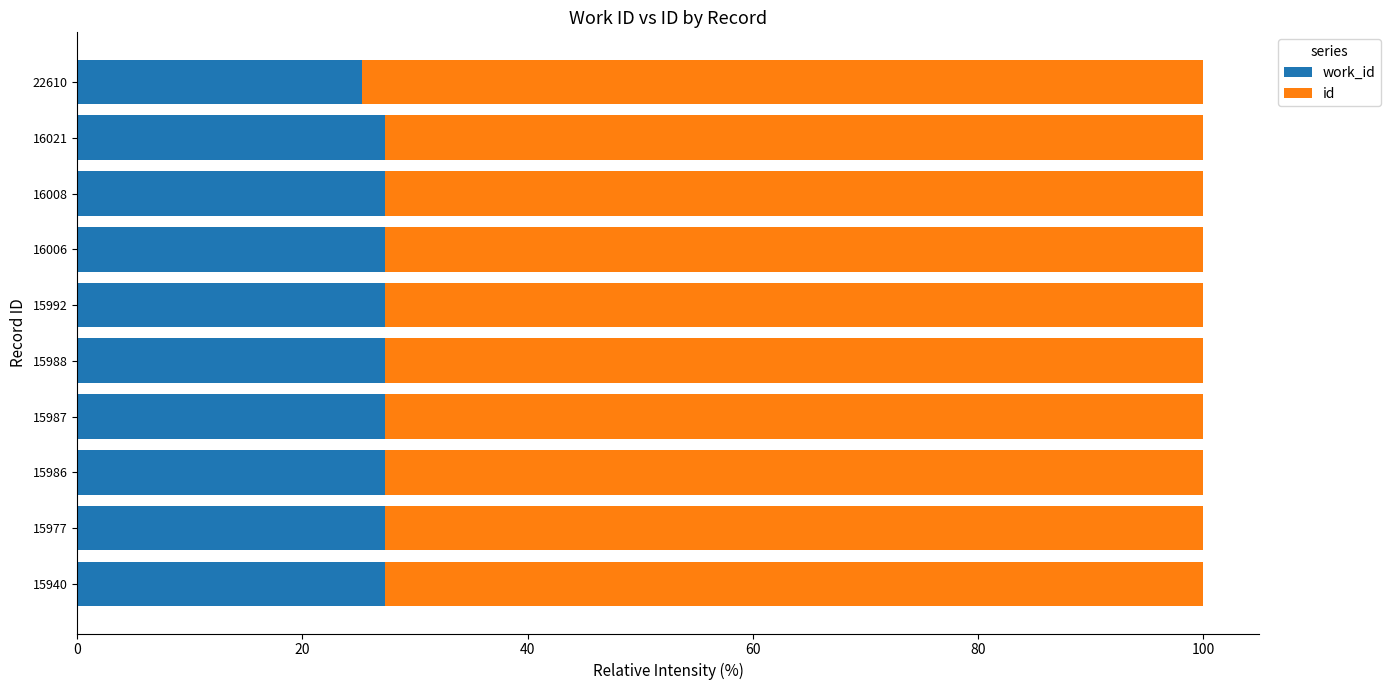

What is the total value across all series at 15987?

100.0